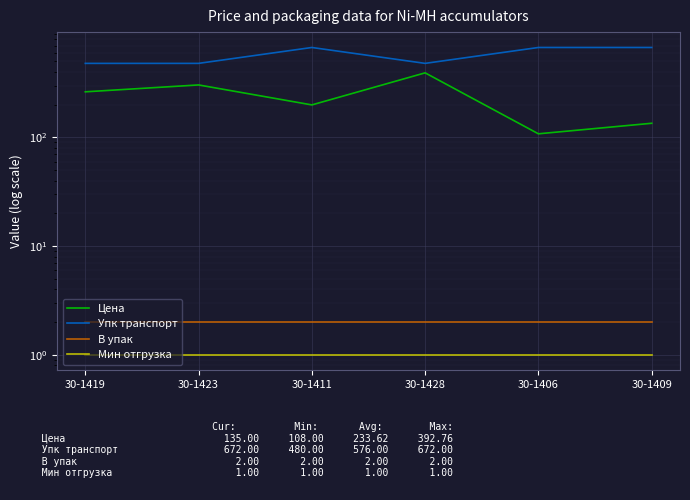

True or false: В упак has a value of 2.0 at 30-1406.

True